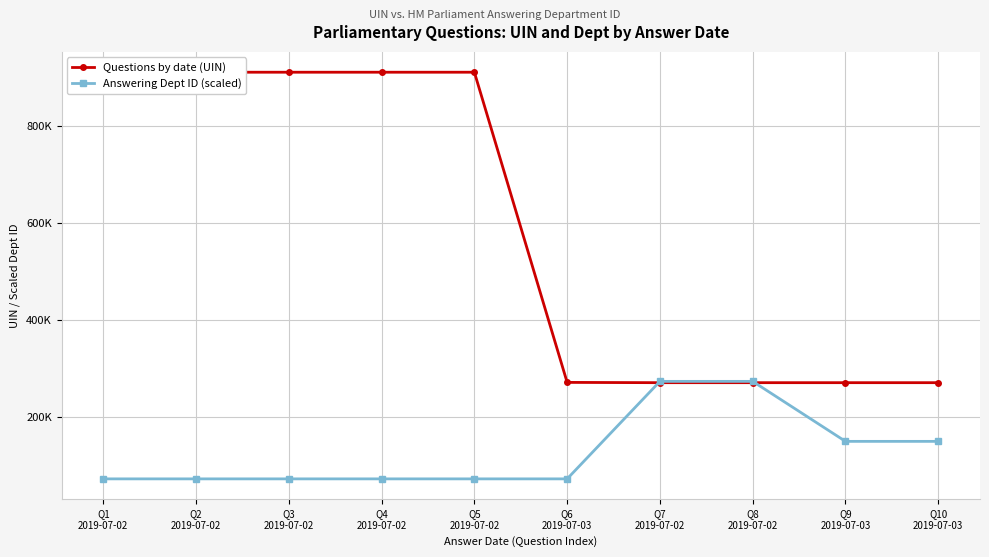

Which series has the largest total across all categories?

Questions by date (UIN)